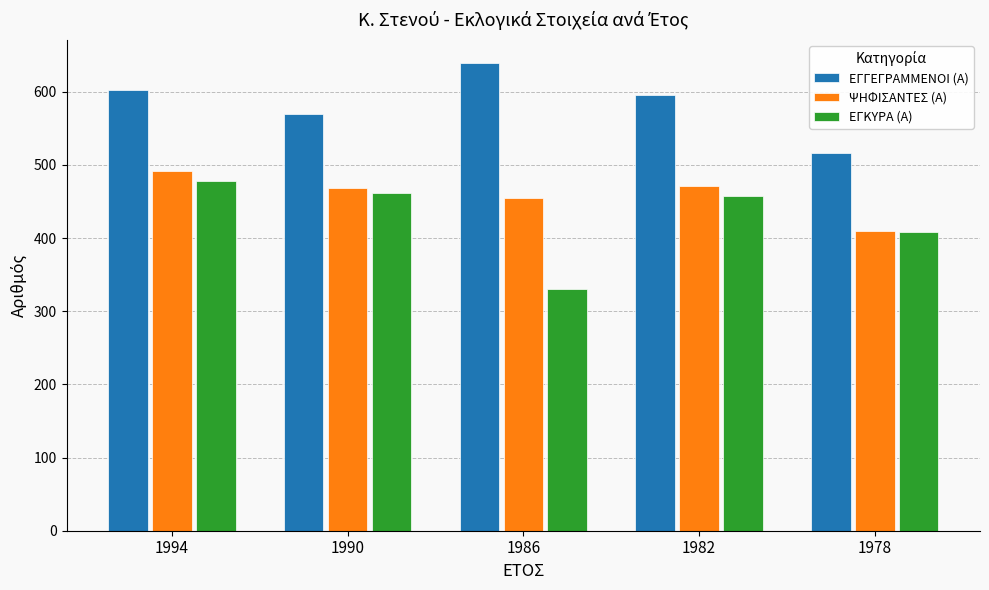

How many bars are there in total?

15